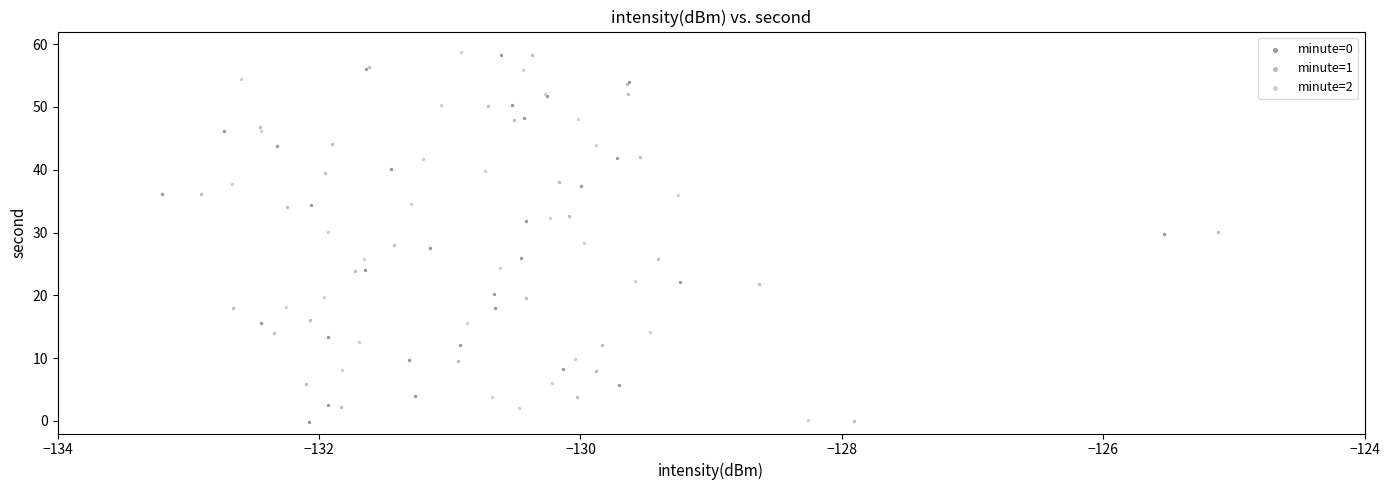

Which series has the widest spread of Y values?

minute=2